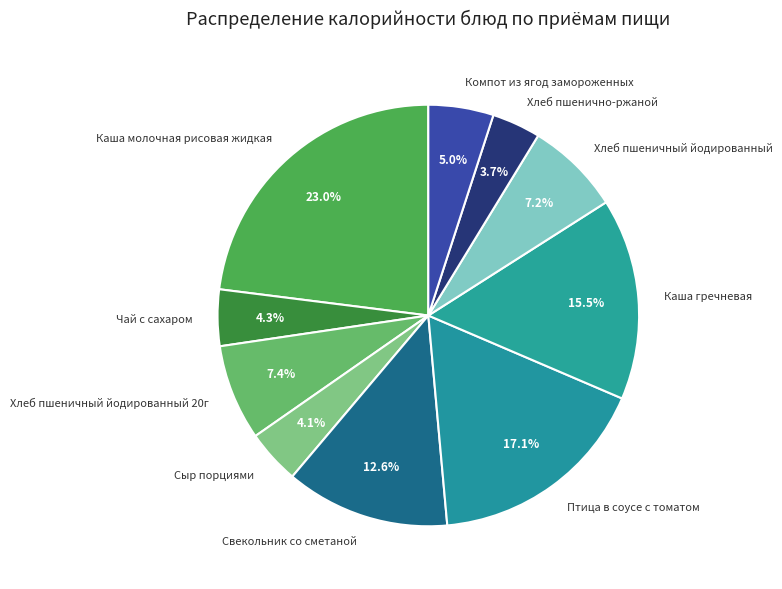

Is there a majority slice in this chart?

No